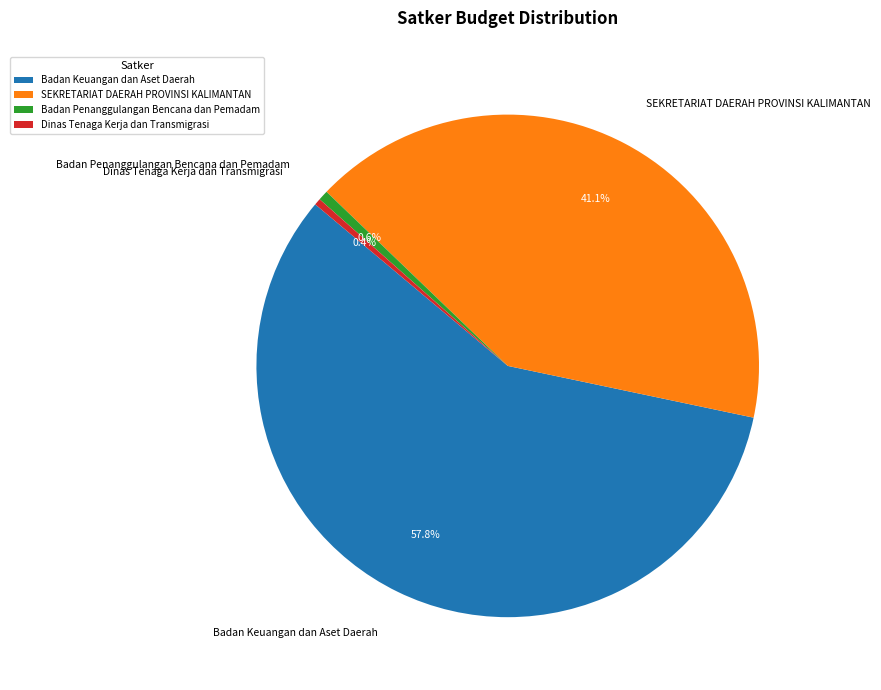

Does Badan Keuangan dan Aset Daerah account for over 50% of the chart?

Yes